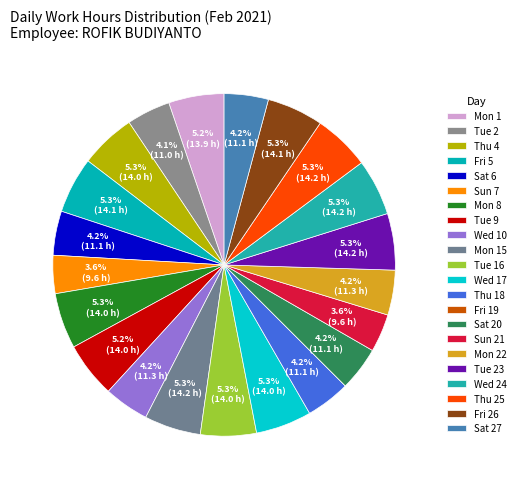

How many segments does this pie chart have?

22